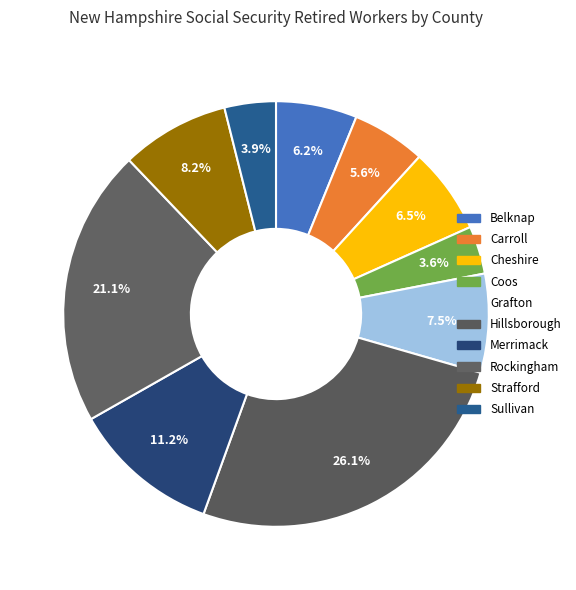

To the nearest percent, what is the combined percentage of Merrimack and Coos?

15%